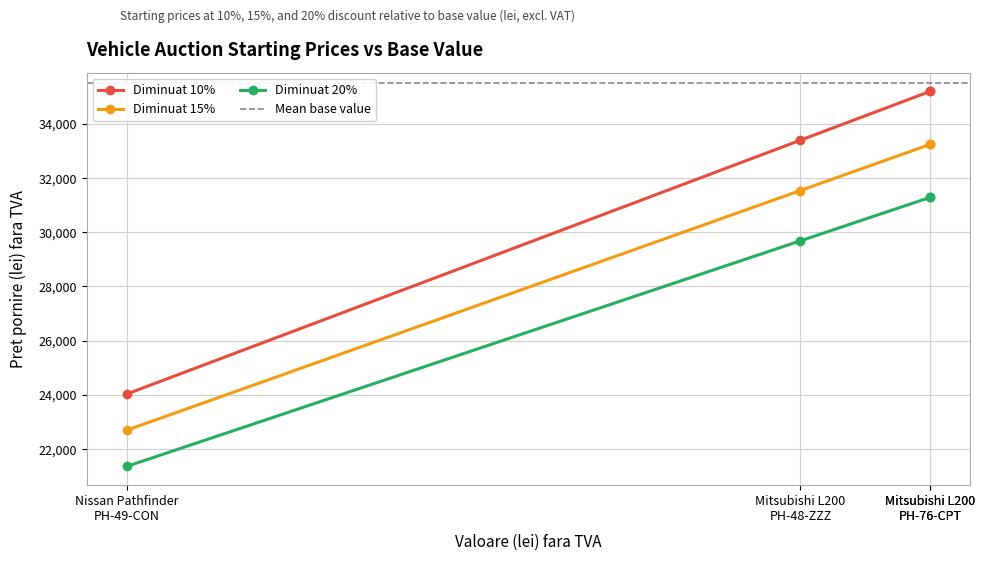

Where is Diminuat 20% nearest to the value 26320?

Mitsubishi L200
PH-48-ZZZ